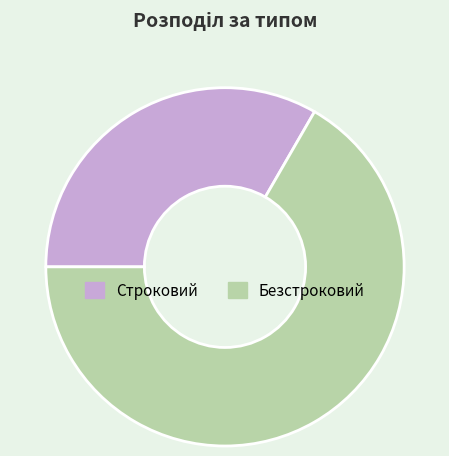

How many slices are in this pie chart?

2